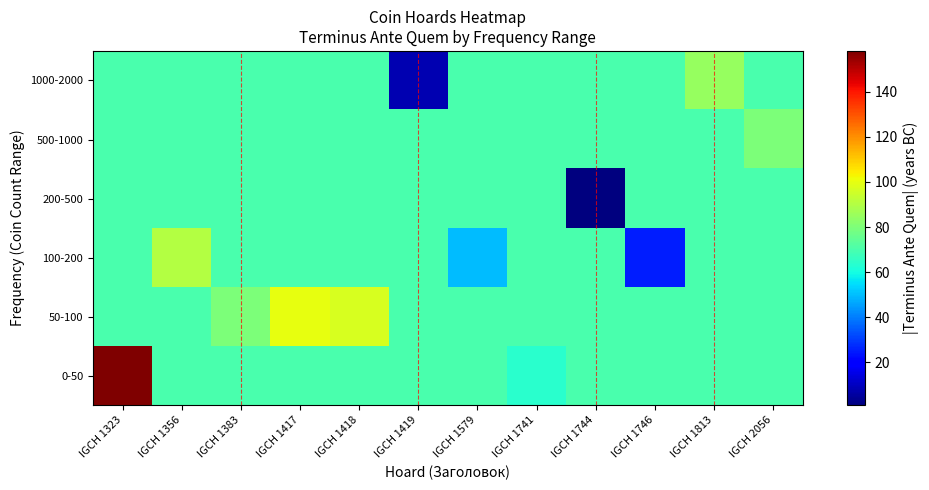

At how many categories does at least one series exceed 128?

1